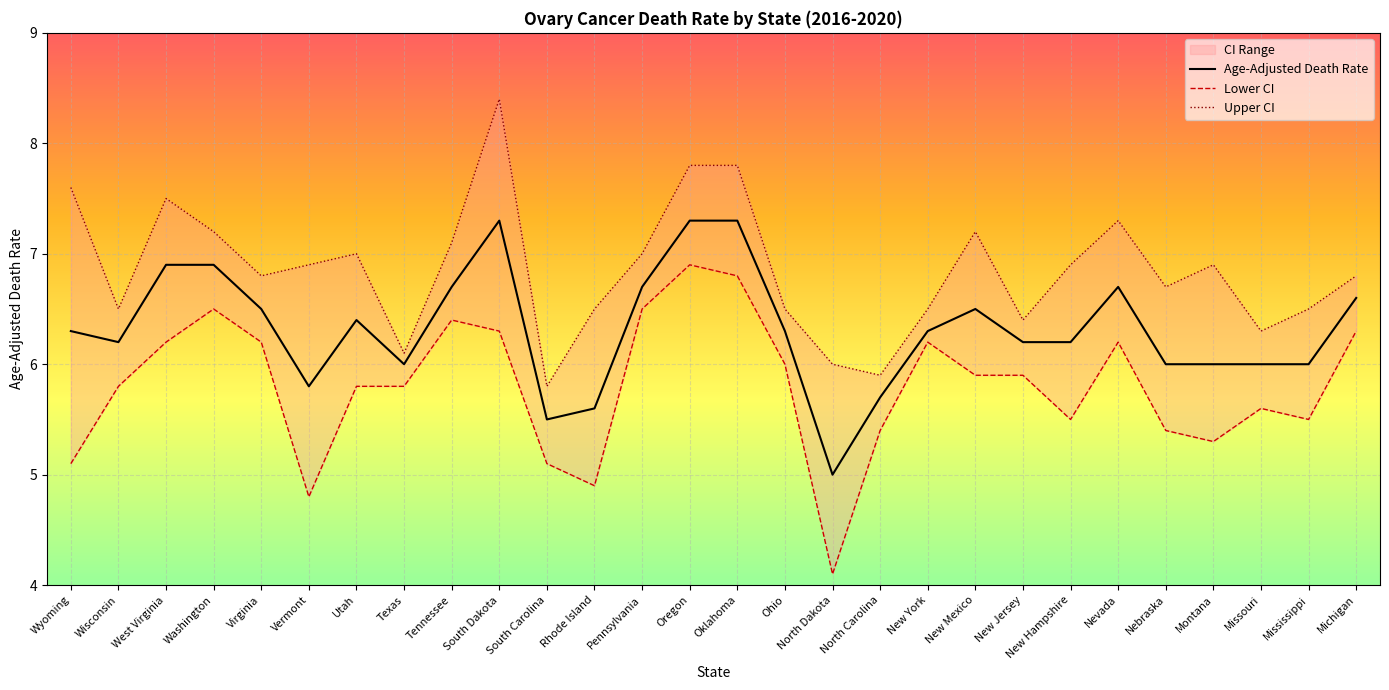

Is it true that Age-Adjusted Death Rate equals 9.2 at Pennsylvania?

False